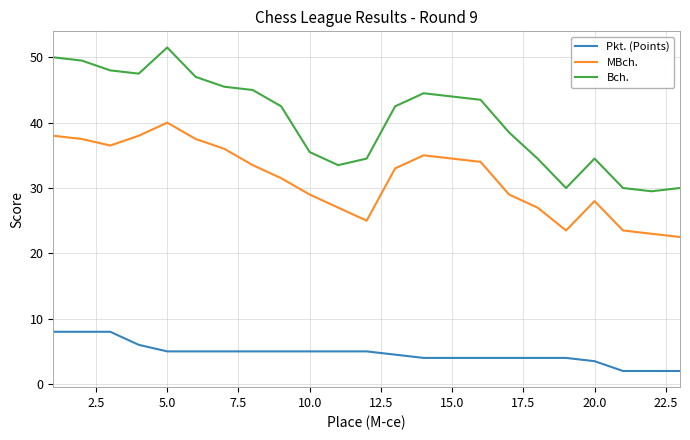

List the series in order of their overall mean, highest first.

Bch., MBch., Pkt. (Points)